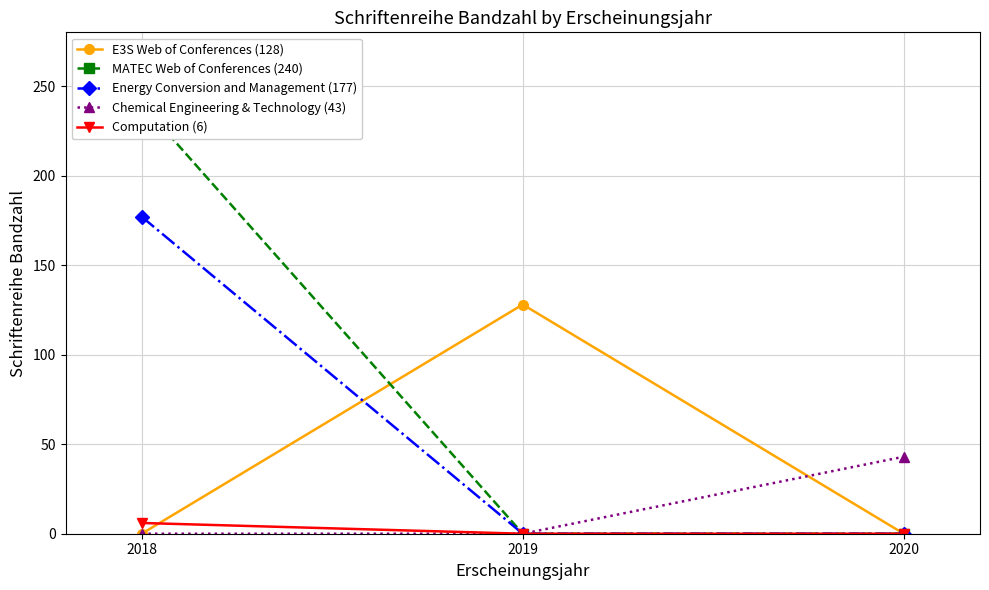

The Chemical Engineering & Technology (43) series shows 20 at 2018. True or false?

False